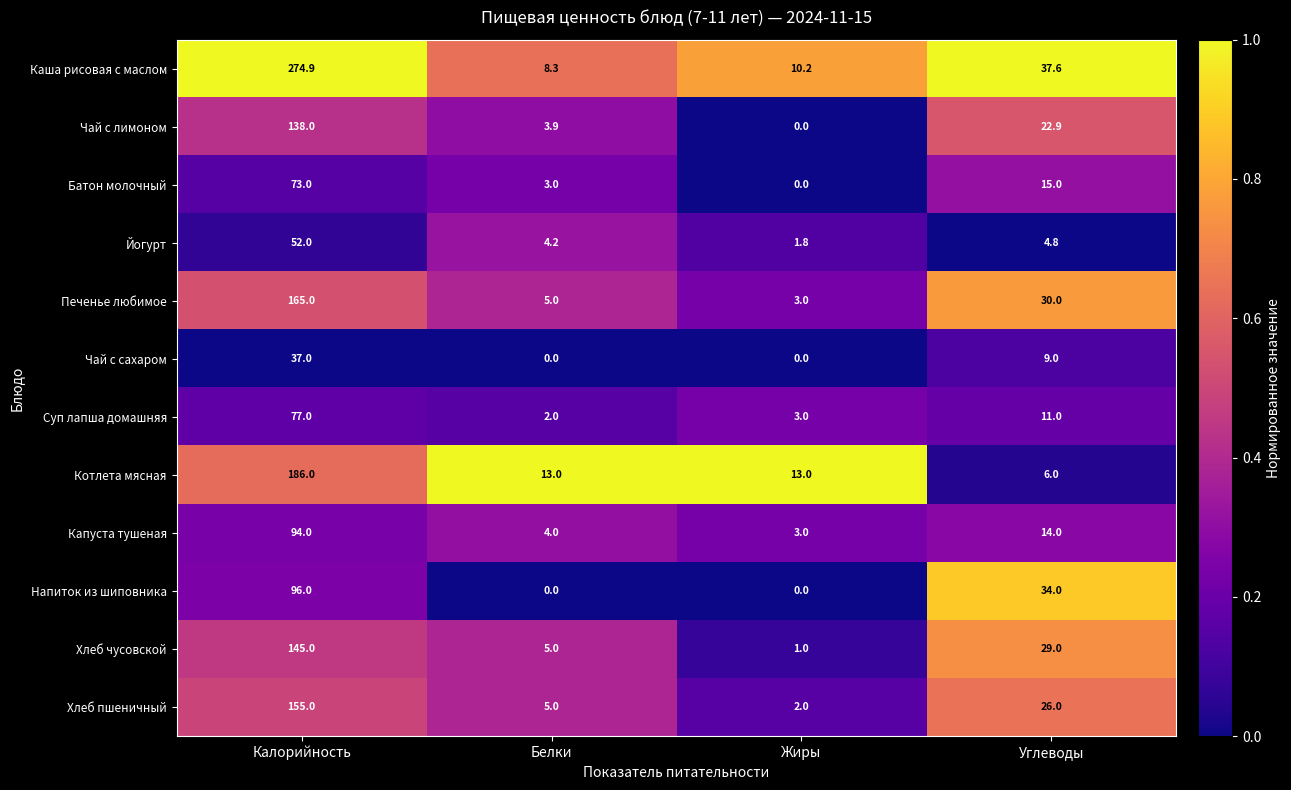

At which category is the sum across all series the highest?

Калорийность